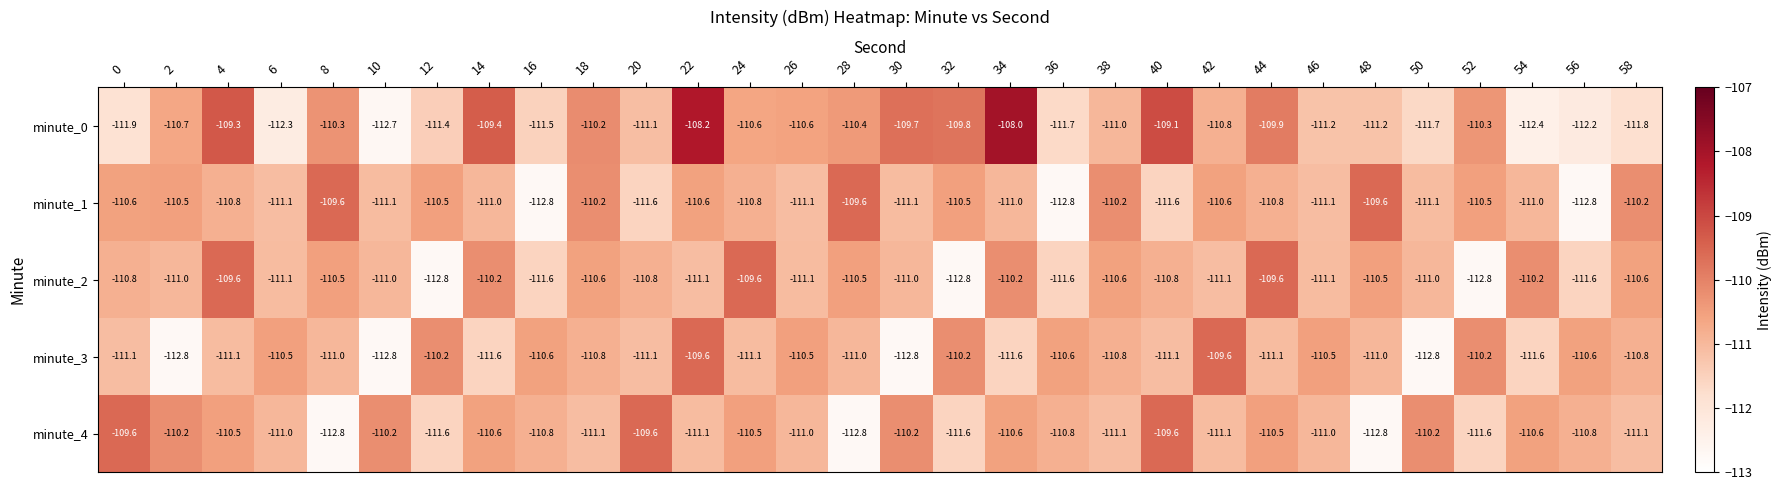

True or false: minute_3 has a value of -110.2 at 12.

True